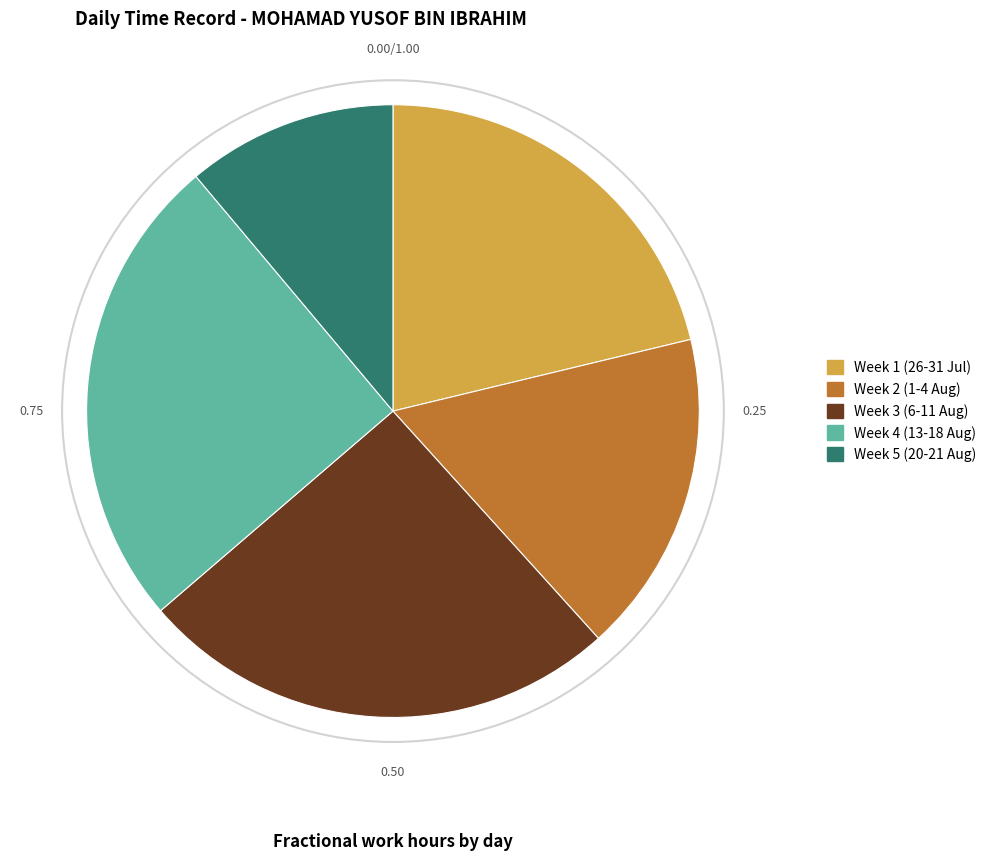

Does any single category account for the majority?

No